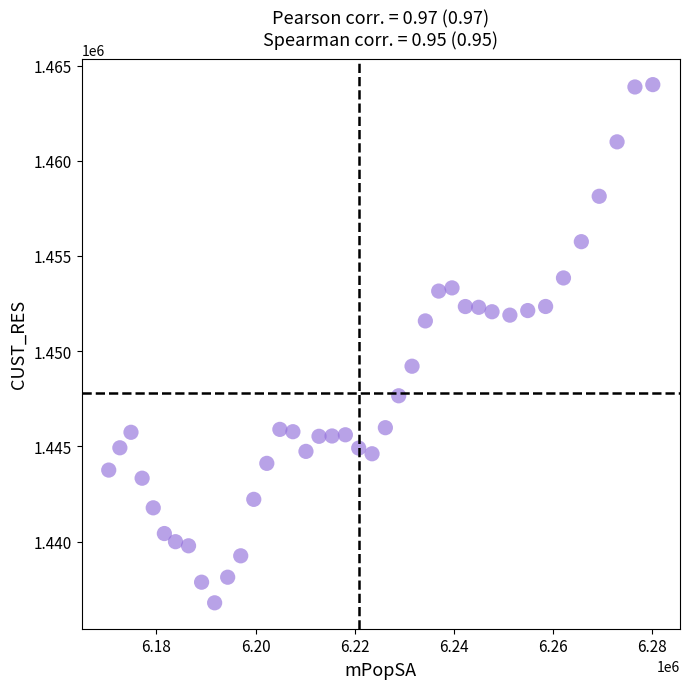

What is the range of Y values (max minus min)?

27222